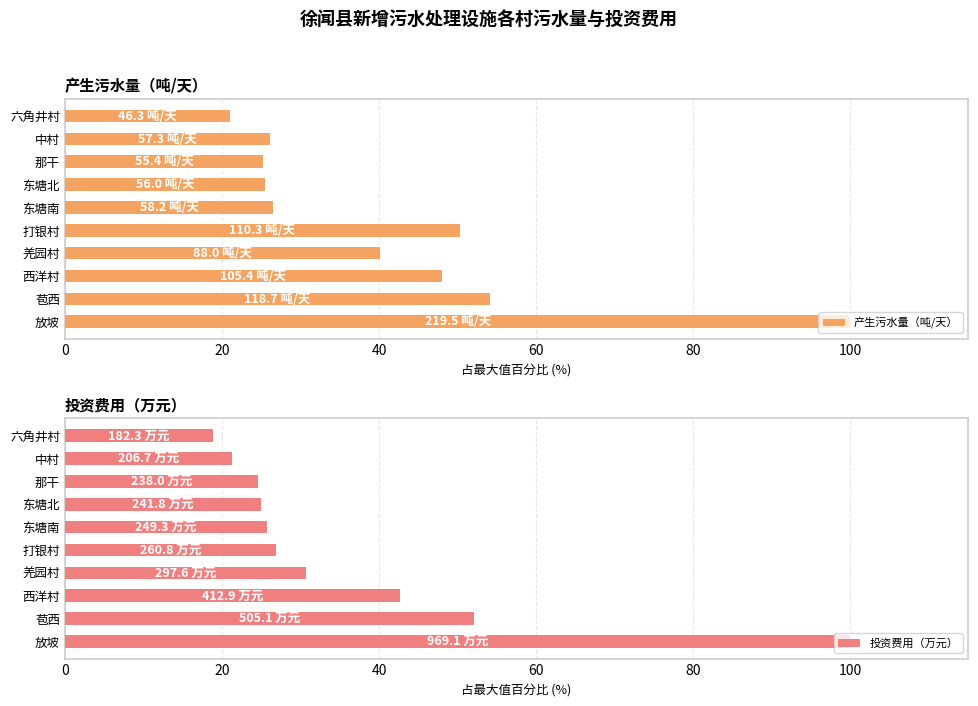

True or false: 产生污水量（吨/天） has a value of 59.7 at 放坡.

False